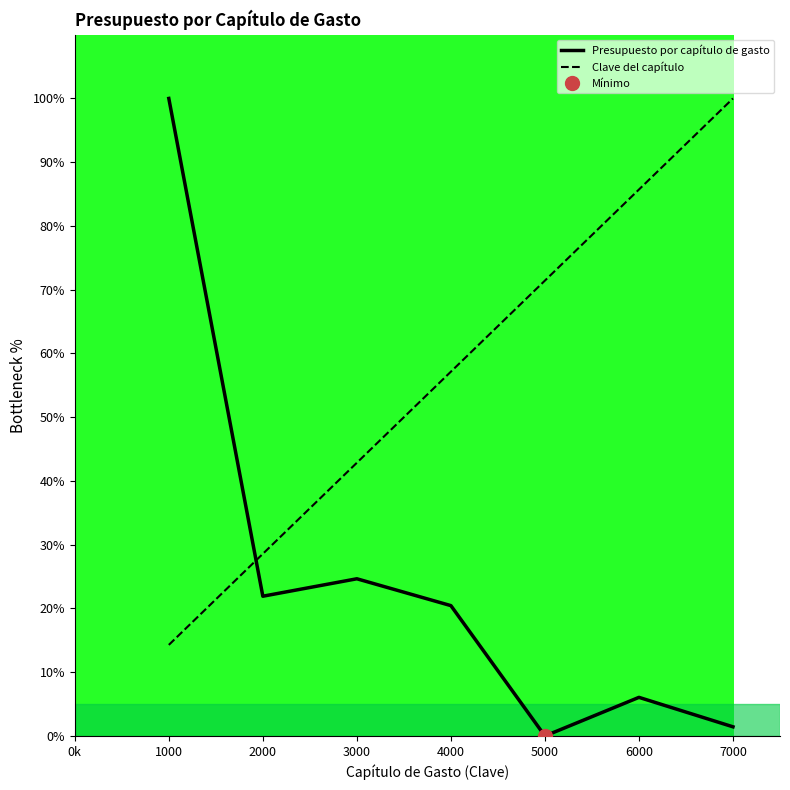

How many intersections are there between Clave del capítulo and Presupuesto por capítulo de gasto?

1